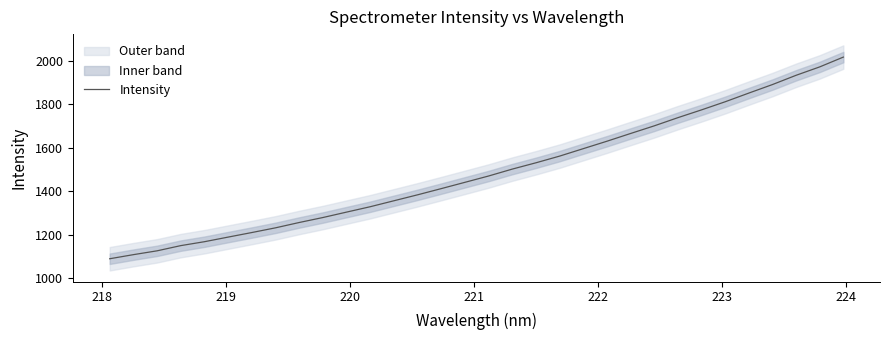

True or false: the data has more than 1 interior local peaks.

False